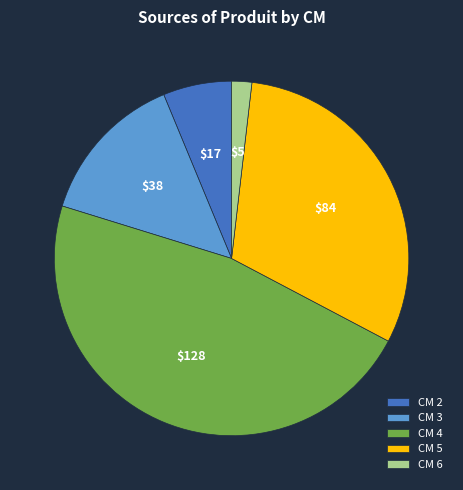

Rank the categories by value from highest to lowest.

CM 4, CM 5, CM 3, CM 2, CM 6